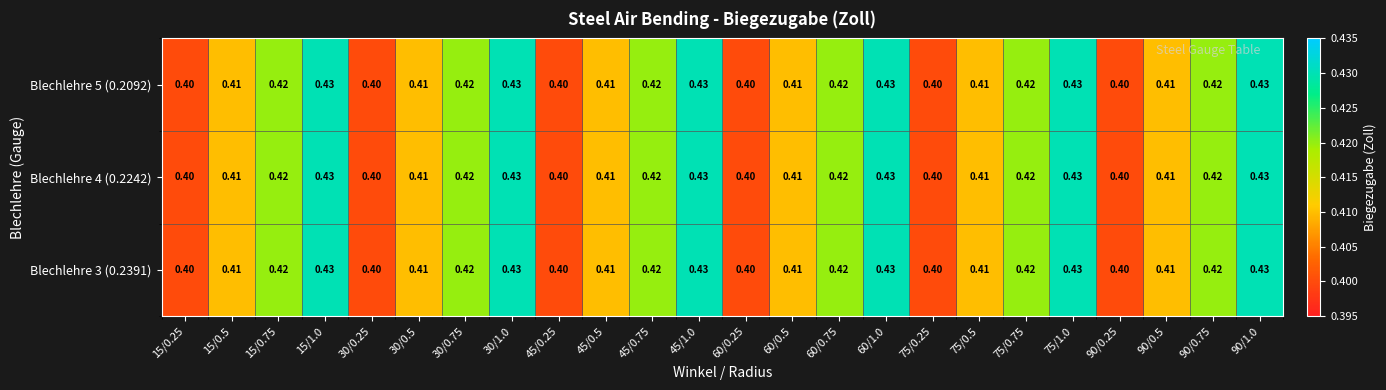

Is the value of Blechlehre 5 (0.2092) at 60/0.75 greater than the value of Blechlehre 3 (0.2391) at 45/1.0?

No